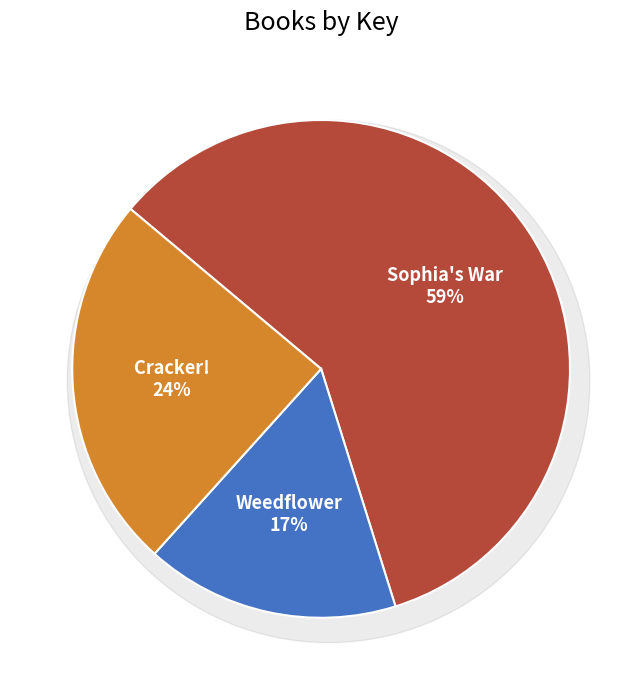

Count the number of slices in the pie.

3